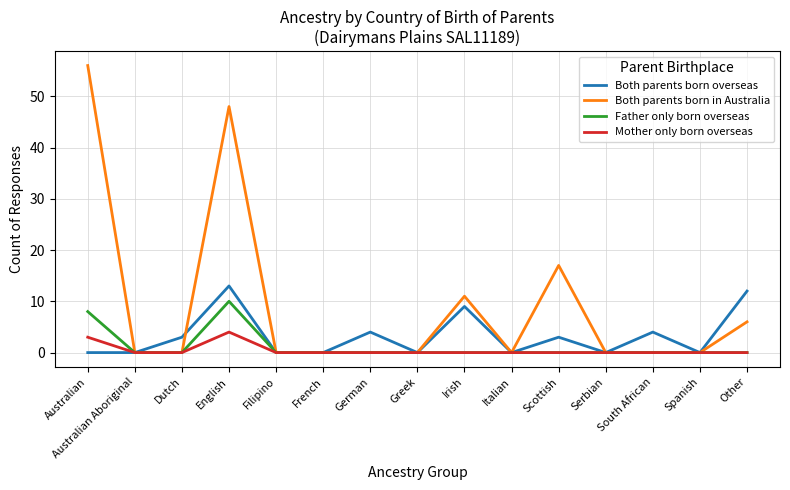

What position from the left is Other?

15